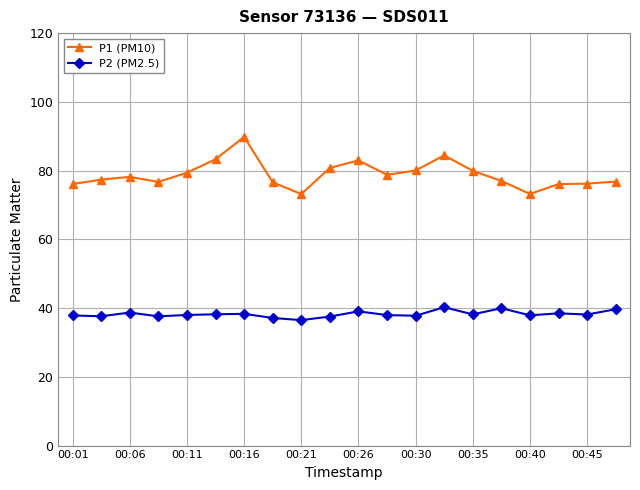

What is the value of the P2 (PM2.5) point at the 2nd from the left?

37.6